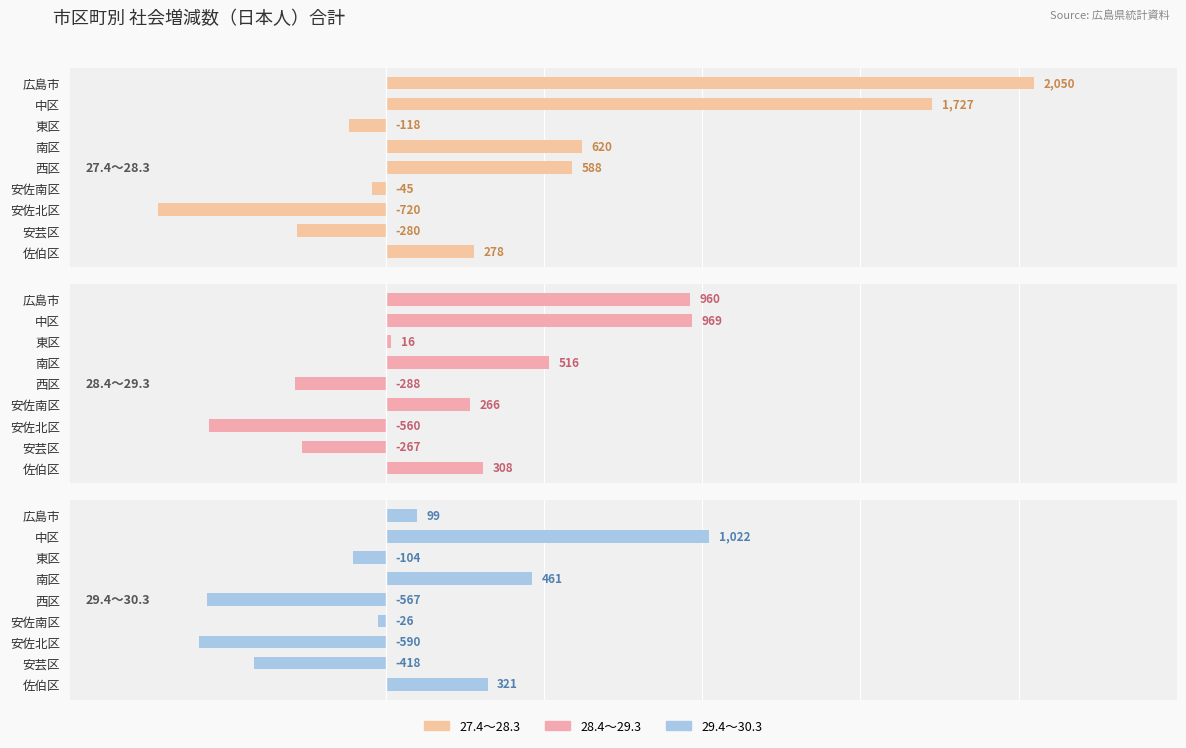

What is the difference between the second highest and second lowest values in the 29.4～30.3 series?

1028